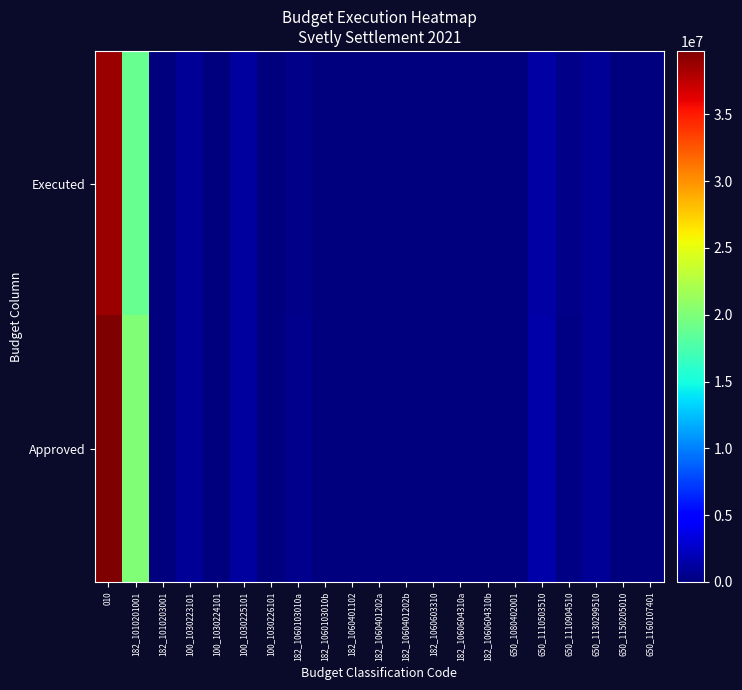

Rank the series at 100_1030226101 from highest to lowest value.

Executed, Approved